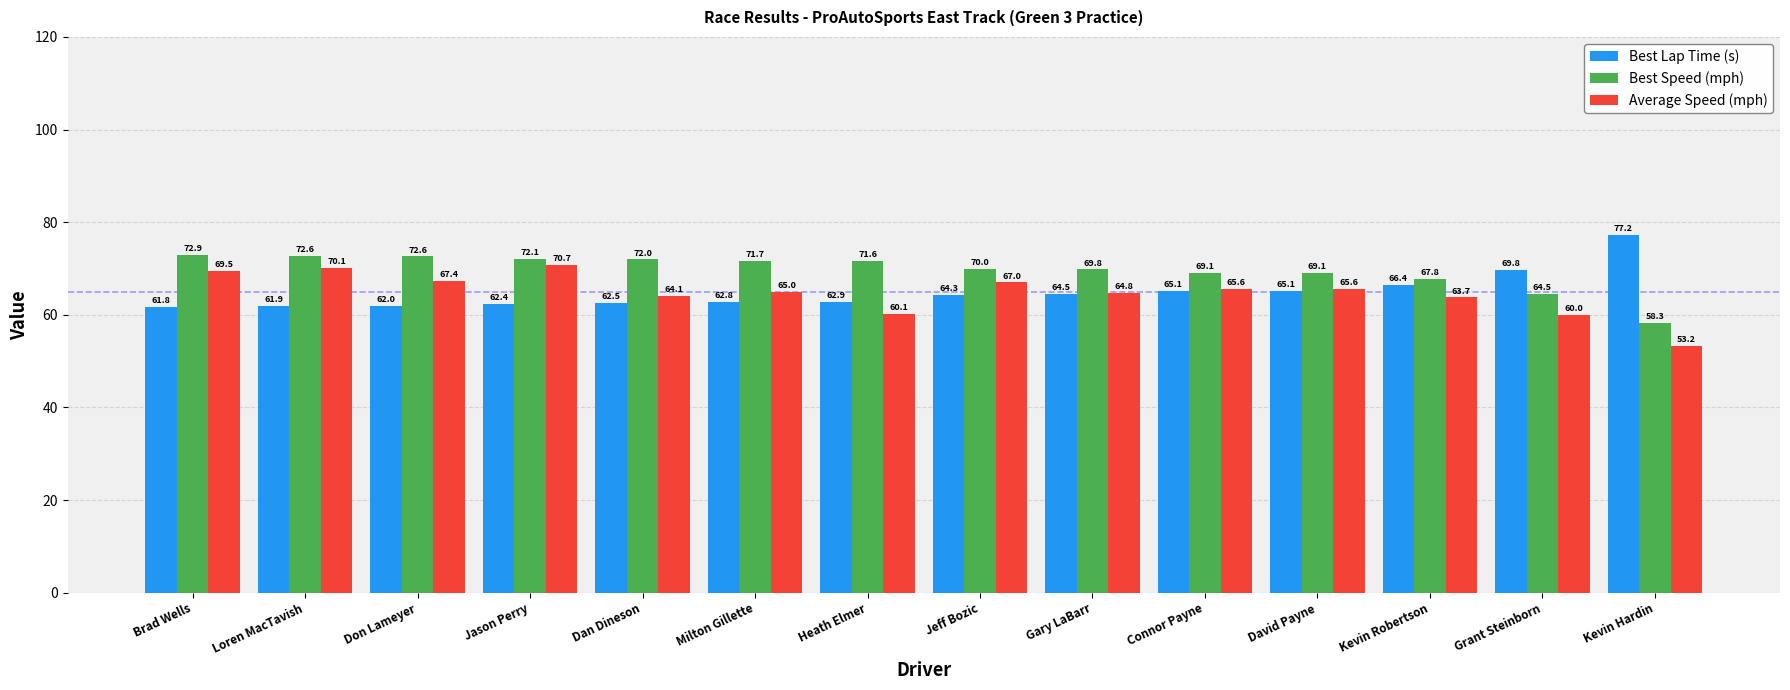

What is the total value across all series at Heath Elmer?

194.6